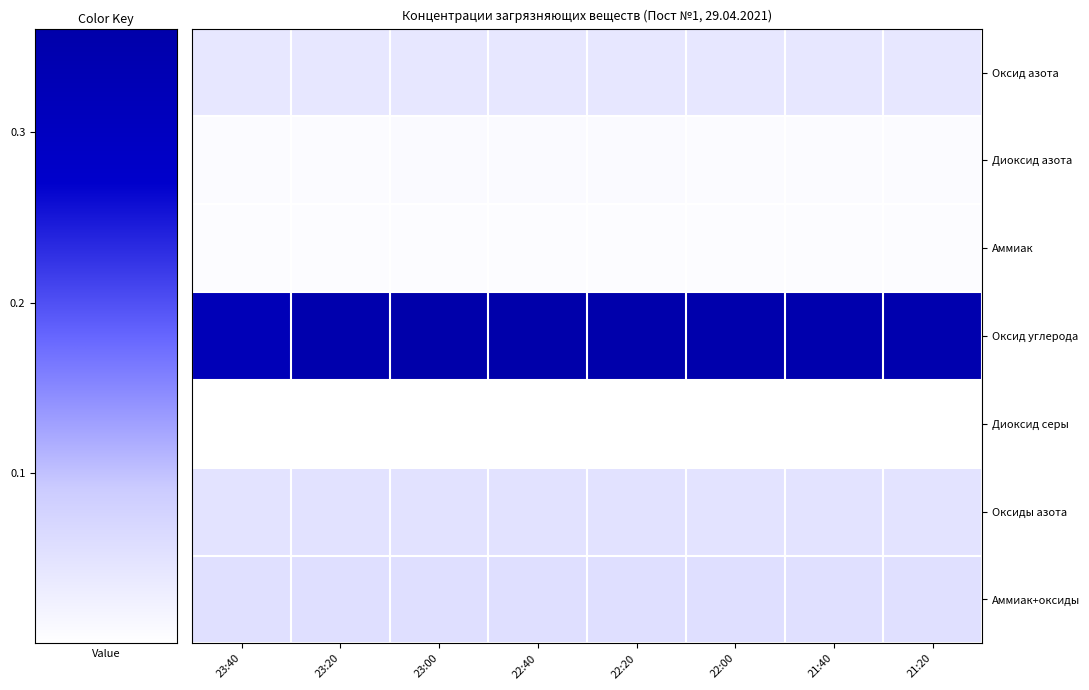

Rank the categories by Оксиды азота value from lowest to highest.

23:40, 23:20, 23:00, 22:40, 22:20, 22:00, 21:40, 21:20